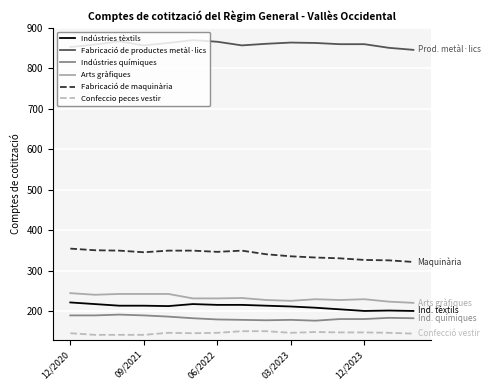

What is the sum of all Fabricació de maquinària values?

5115